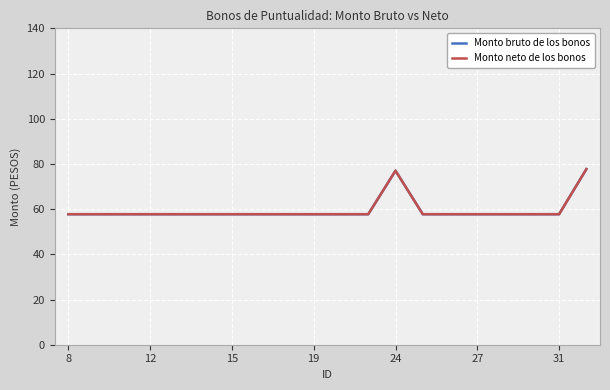

What is the difference between the maximum and minimum values in the Monto neto de los bonos series?

20.0